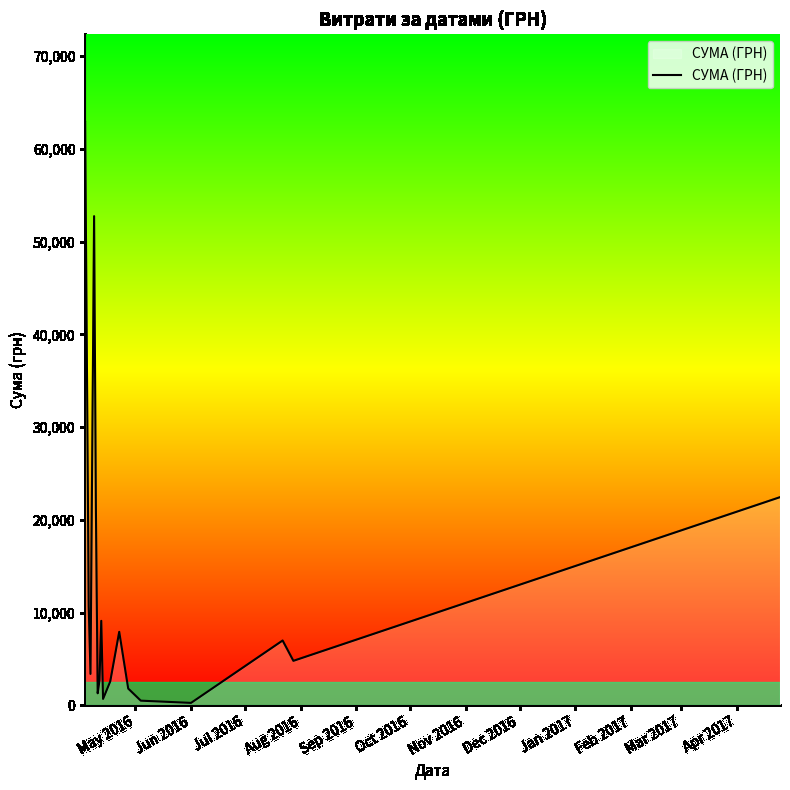

What is the greatest value displayed?

62906.0